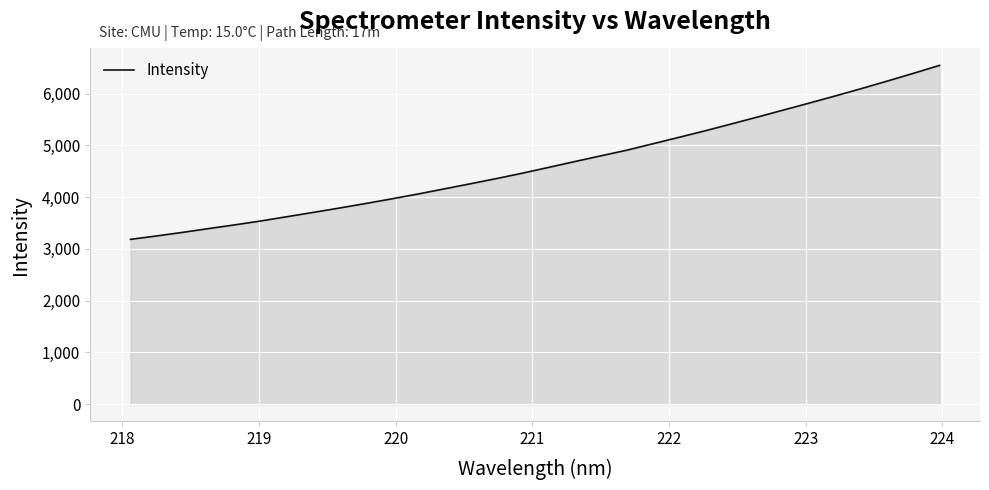

What is the smallest value displayed?

3184.0